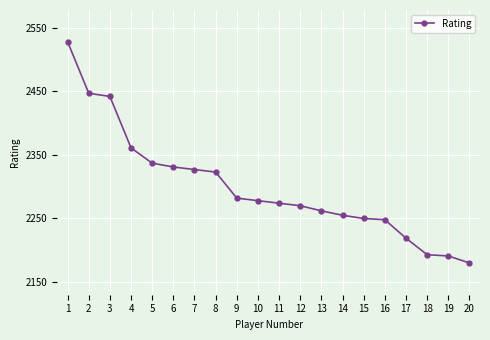

How many lines are shown in the chart?

1